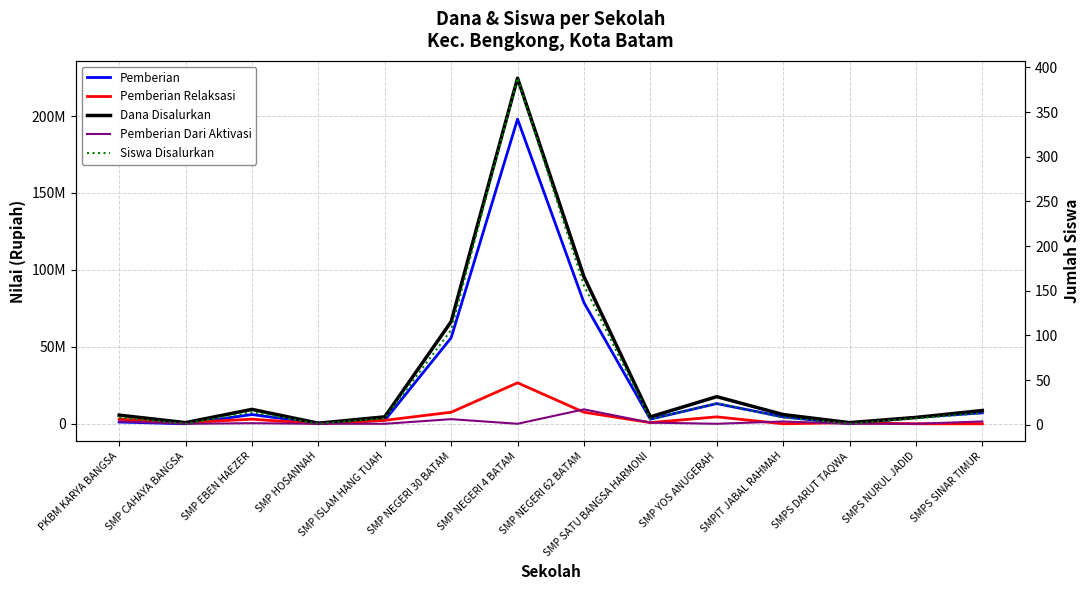

Is this an area chart (filled region under the line)?

No